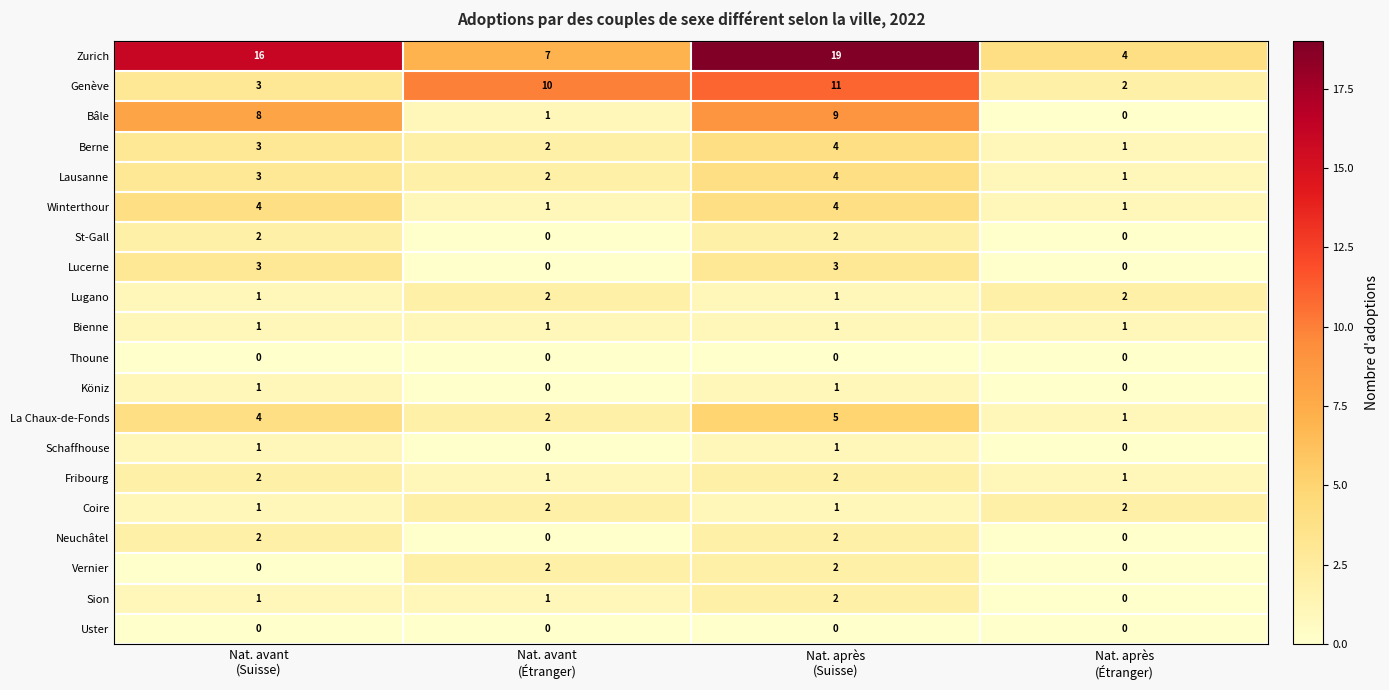

Which series has the widest spread of values?

Zurich